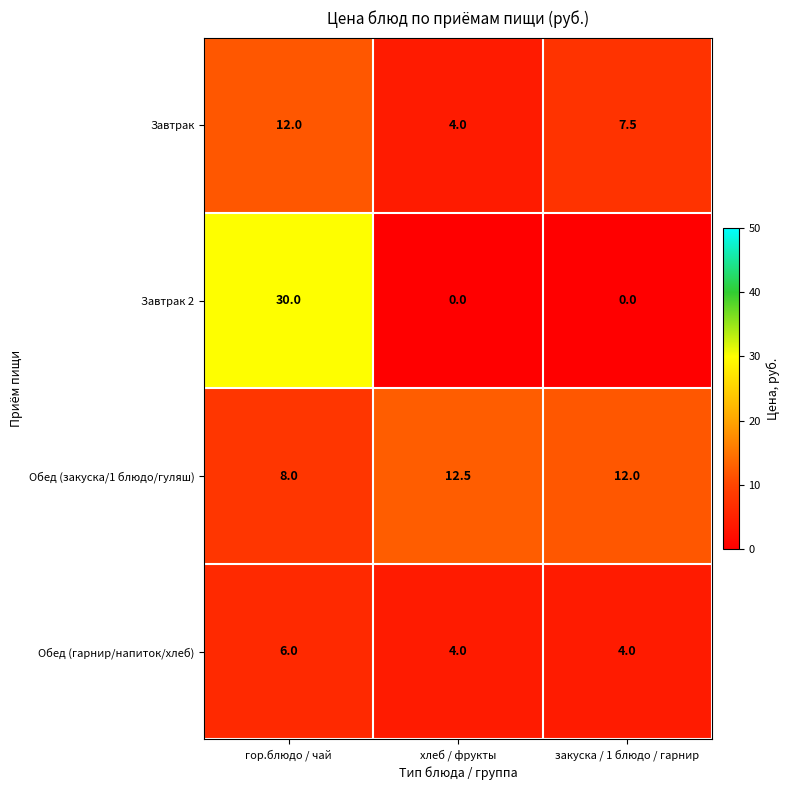

What is the spread (max minus min) of values at гор.блюдо / чай?

24.0